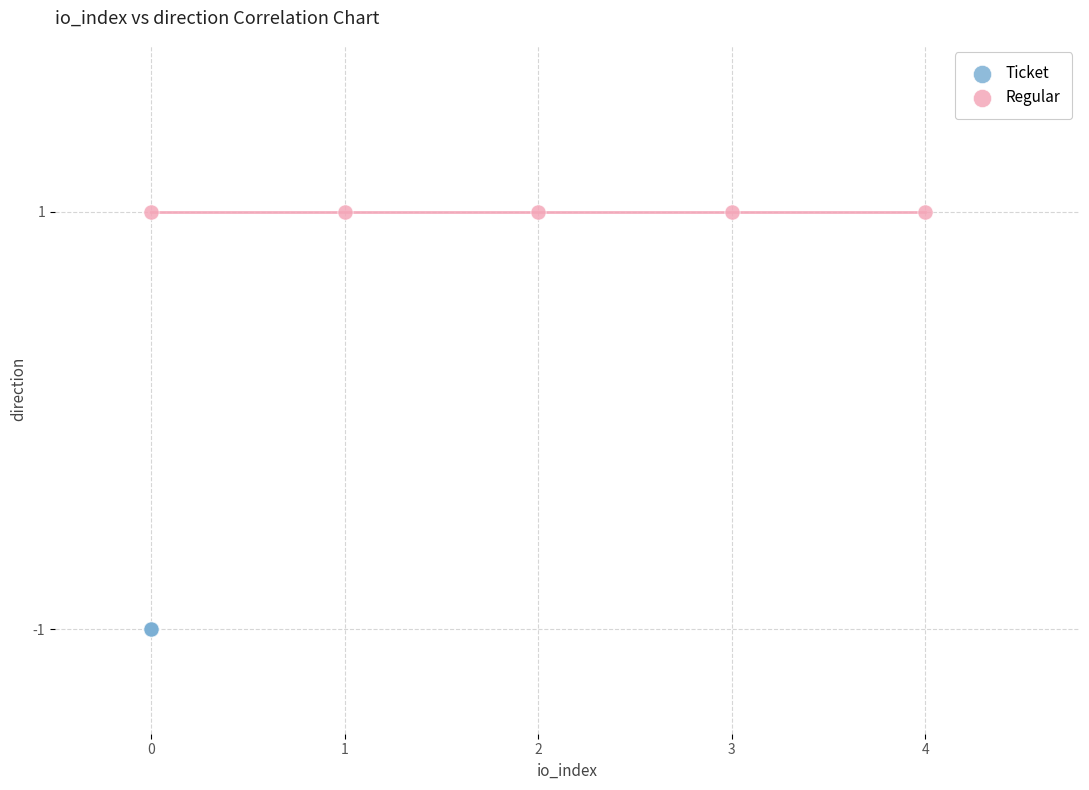

Which series reaches the minimum Y coordinate?

Ticket